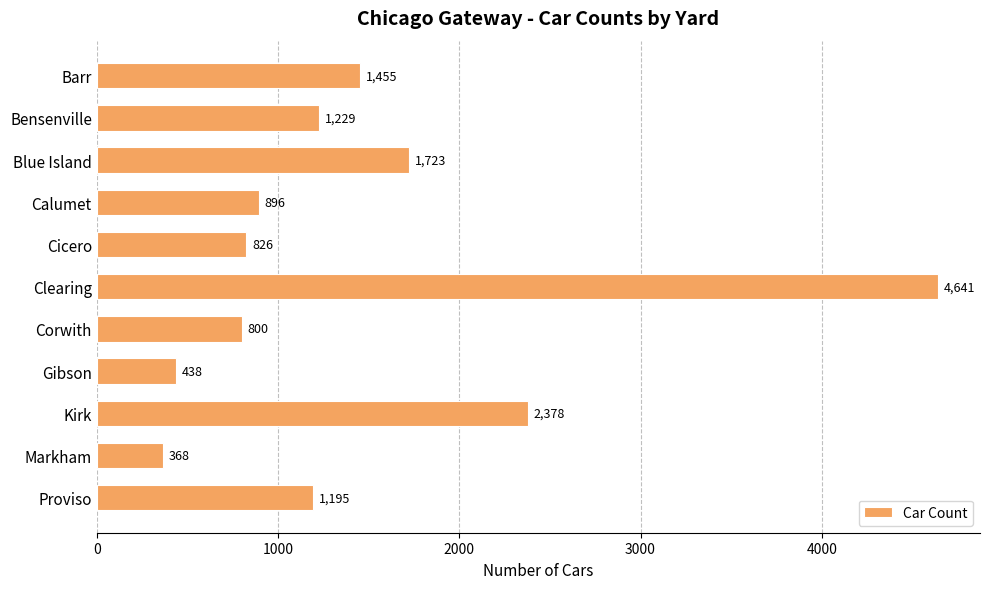

Rank the categories by value from highest to lowest.

Clearing, Kirk, Blue Island, Barr, Bensenville, Proviso, Calumet, Cicero, Corwith, Gibson, Markham